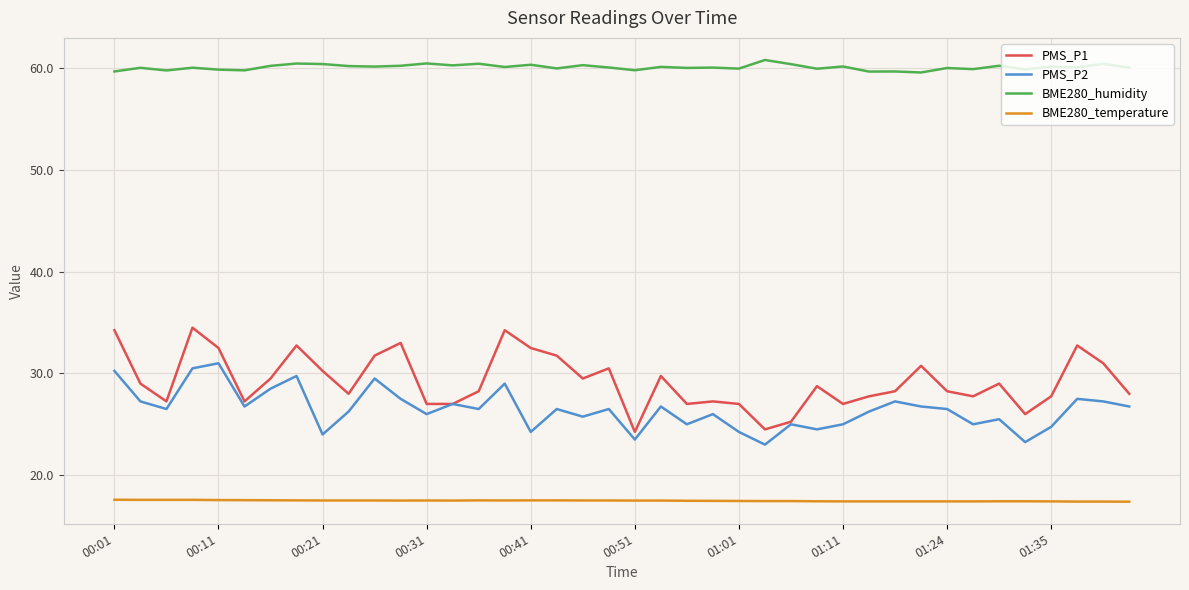

Which series has the largest range (max minus min)?

PMS_P1